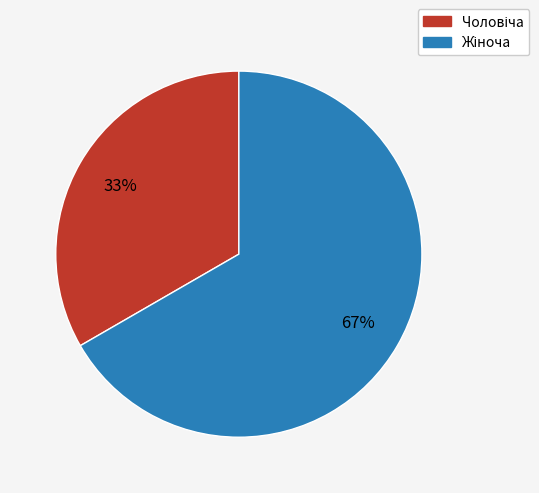

To the nearest percent, what is the average slice percentage?

50%